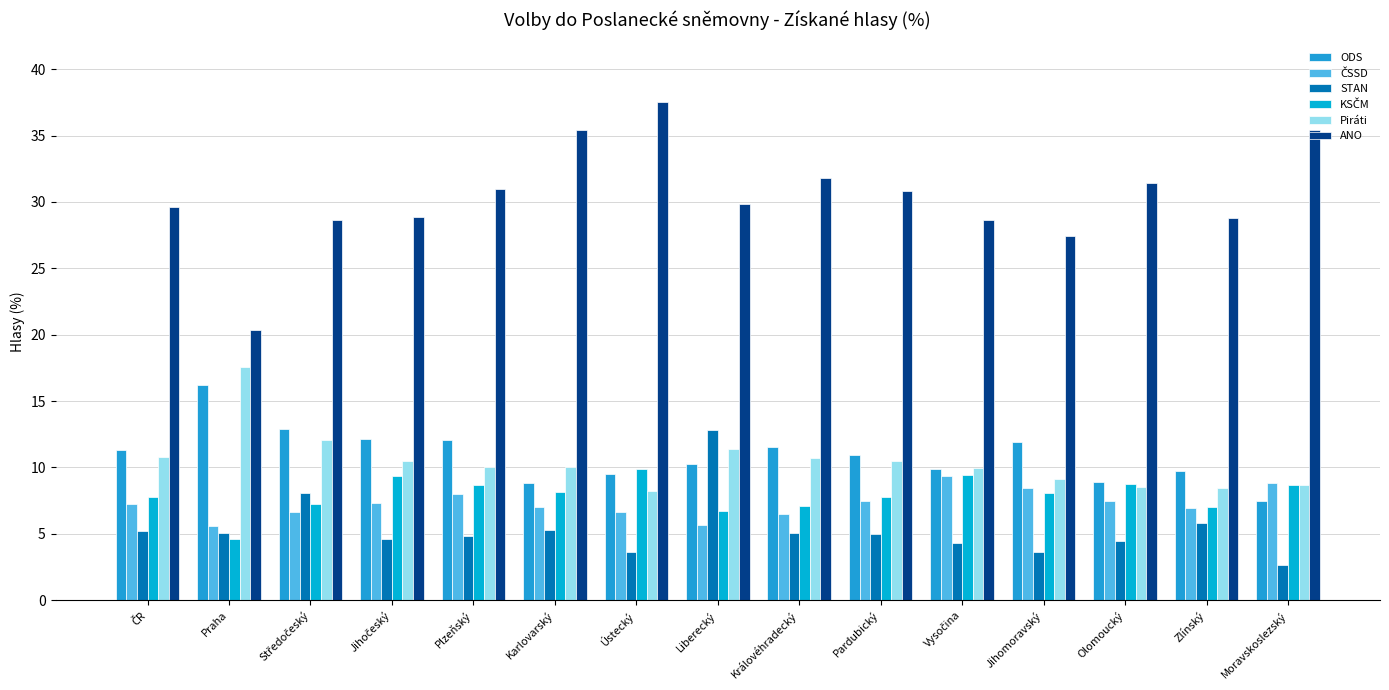

Does the chart contain any negative values?

No